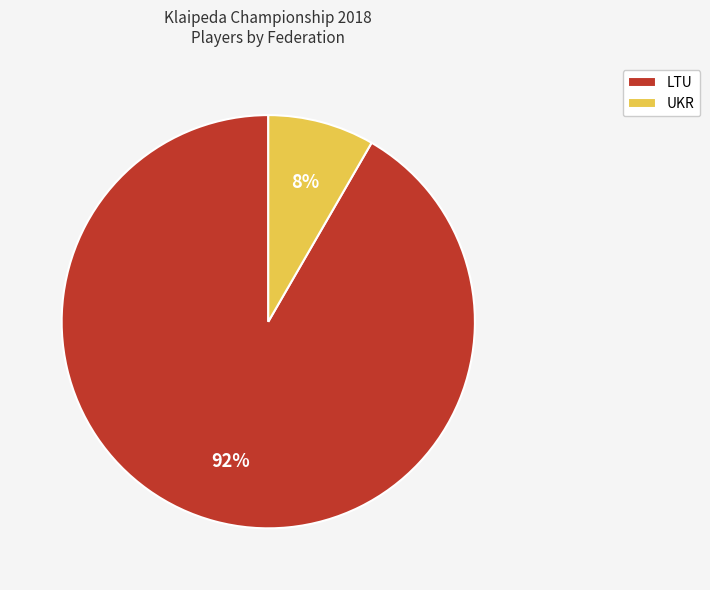

To the nearest percent, what portion does LTU represent?

92%